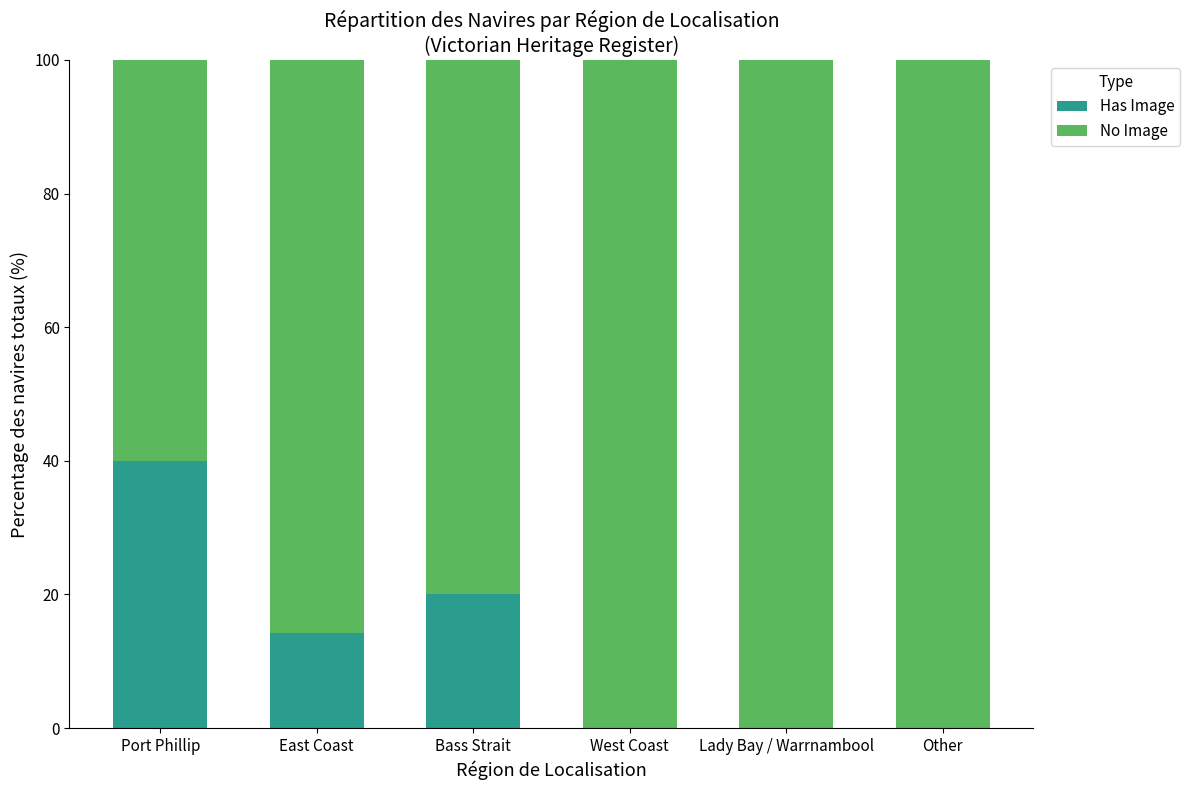

Is it true that Has Image equals 0.0 at Other?

True